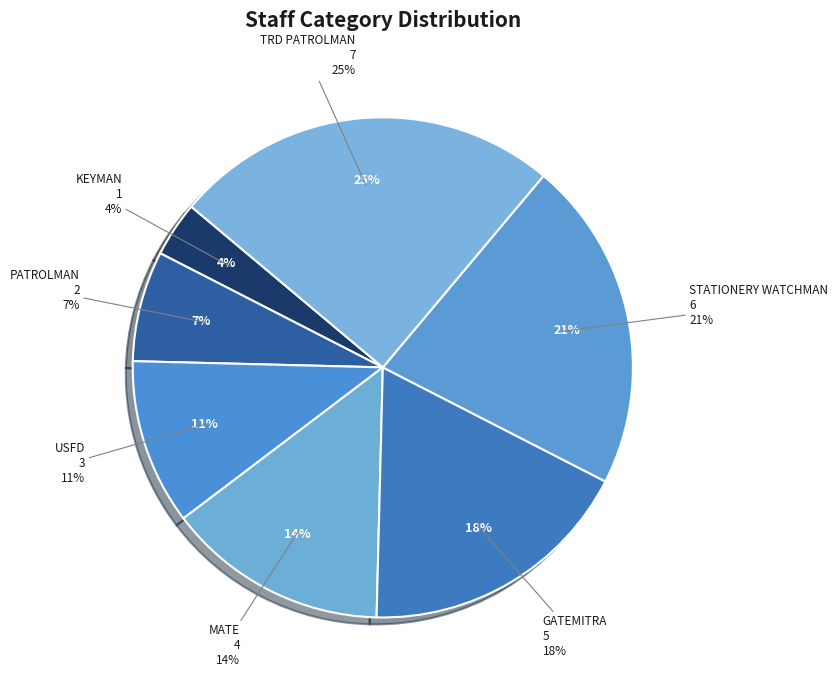

How much of the chart is everything except PATROLMAN?

92.9%